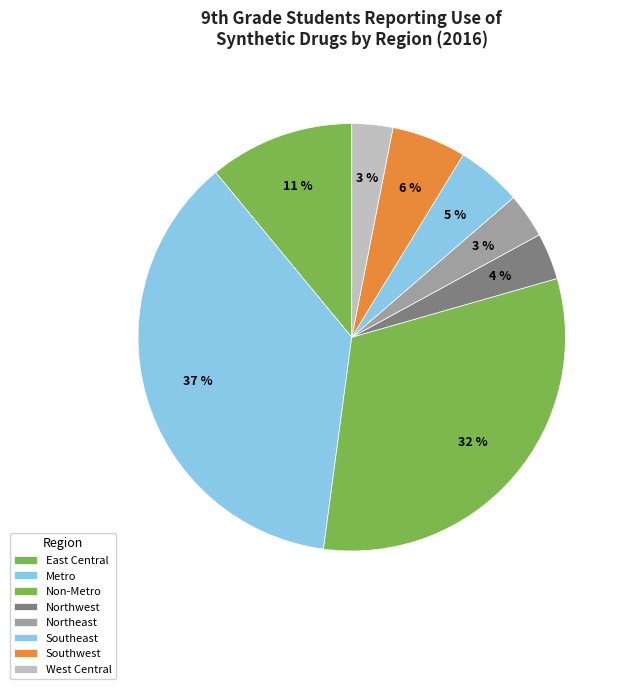

How many segments does this pie chart have?

8